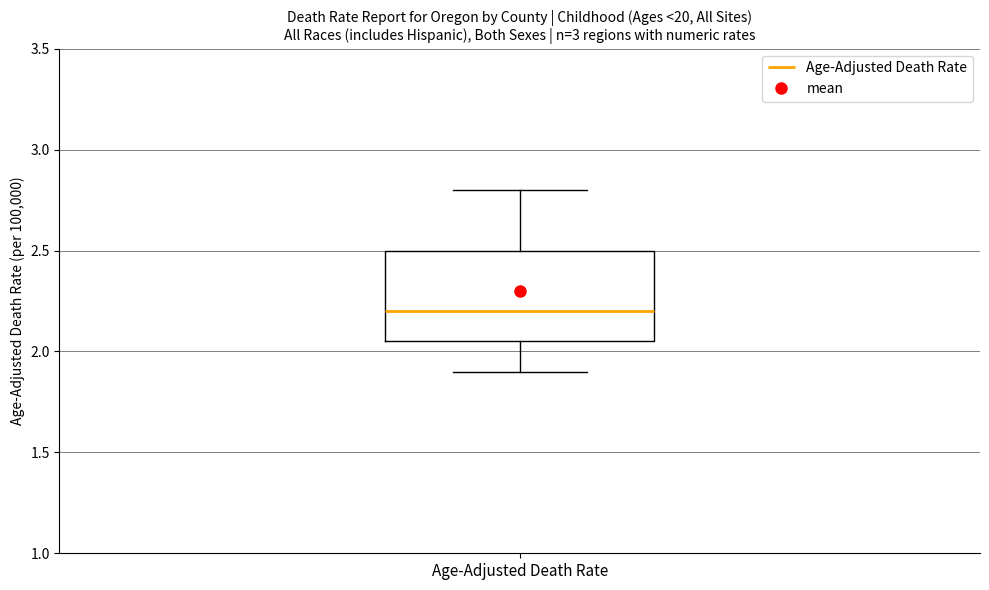

Where is the lower edge of the box for Age-Adjusted Death Rate on the y-axis? The values are not printed on the chart, so give them approximately, as read against the axis.

2.05